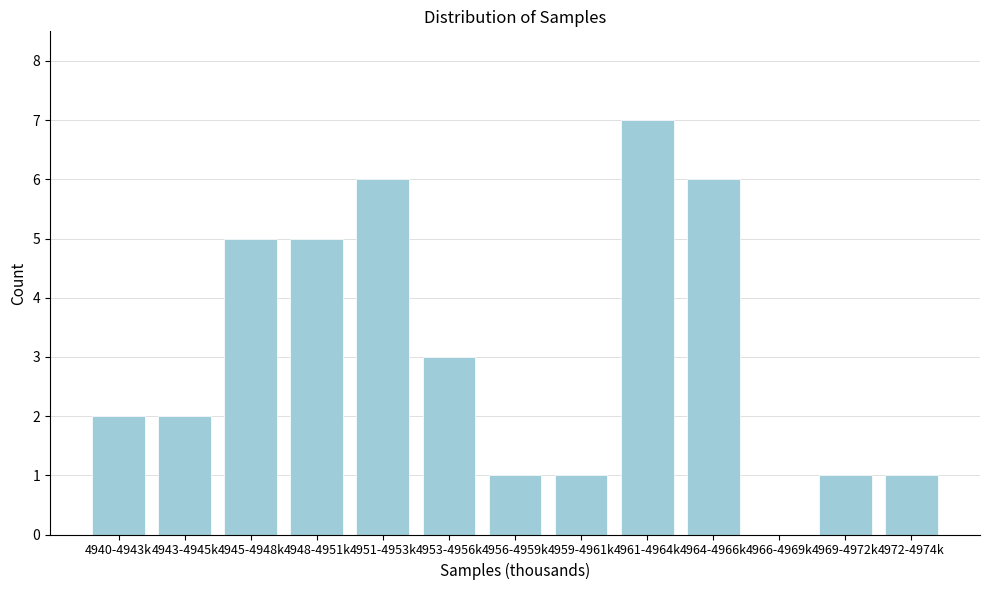

Reading right to left, list all the values displayed in this chart.

4972-4974k=1	4969-4972k=1	4966-4969k=0	4964-4966k=6	4961-4964k=7	4959-4961k=1	4956-4959k=1	4953-4956k=3	4951-4953k=6	4948-4951k=5	4945-4948k=5	4943-4945k=2	4940-4943k=2